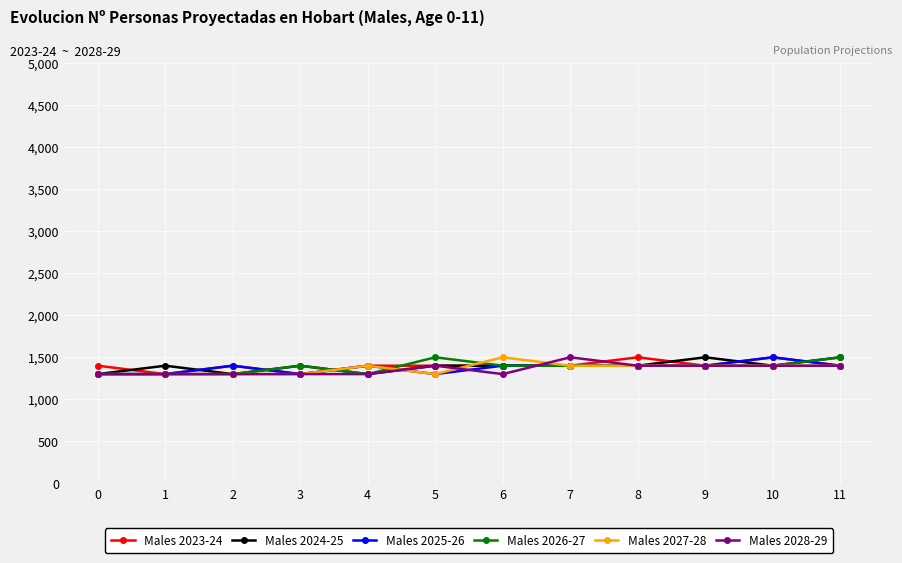

Reading right to left, list all the values displayed in this chart.

Males 2023-24: 1400	1500	1400	1500	1400	1400	1400	1400	1300	1400	1300	1400
Males 2024-25: 1500	1400	1500	1400	1400	1400	1400	1300	1400	1300	1400	1300
Males 2025-26: 1400	1500	1400	1400	1400	1400	1300	1400	1300	1400	1300	1300
Males 2026-27: 1500	1400	1400	1400	1400	1400	1500	1300	1400	1300	1300	1300
Males 2027-28: 1400	1400	1400	1400	1400	1500	1300	1400	1300	1300	1300	1300
Males 2028-29: 1400	1400	1400	1400	1500	1300	1400	1300	1300	1300	1300	1300